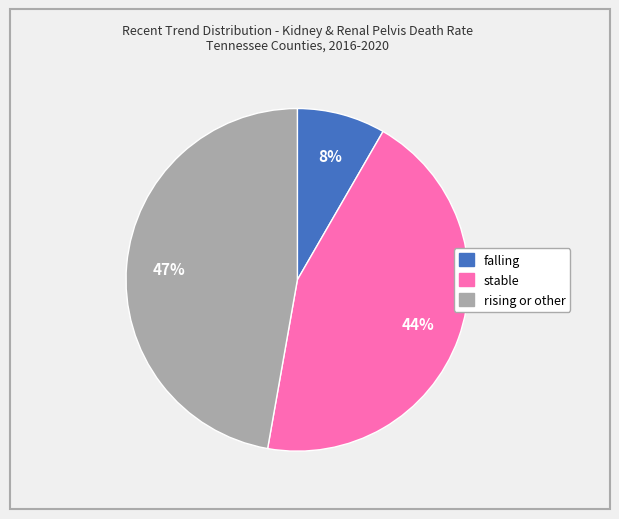

Combined, do stable and rising or other account for over 50%?

Yes